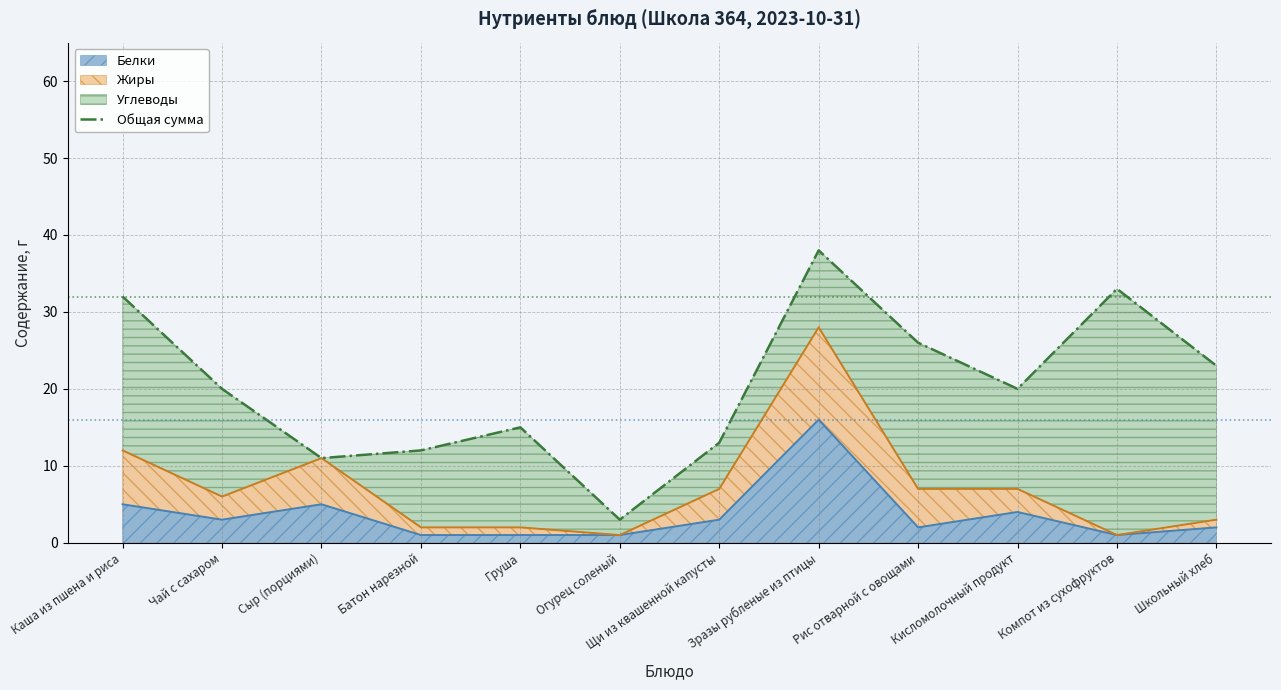

What is the label of the 2nd point from the right?

Компот из сухофруктов